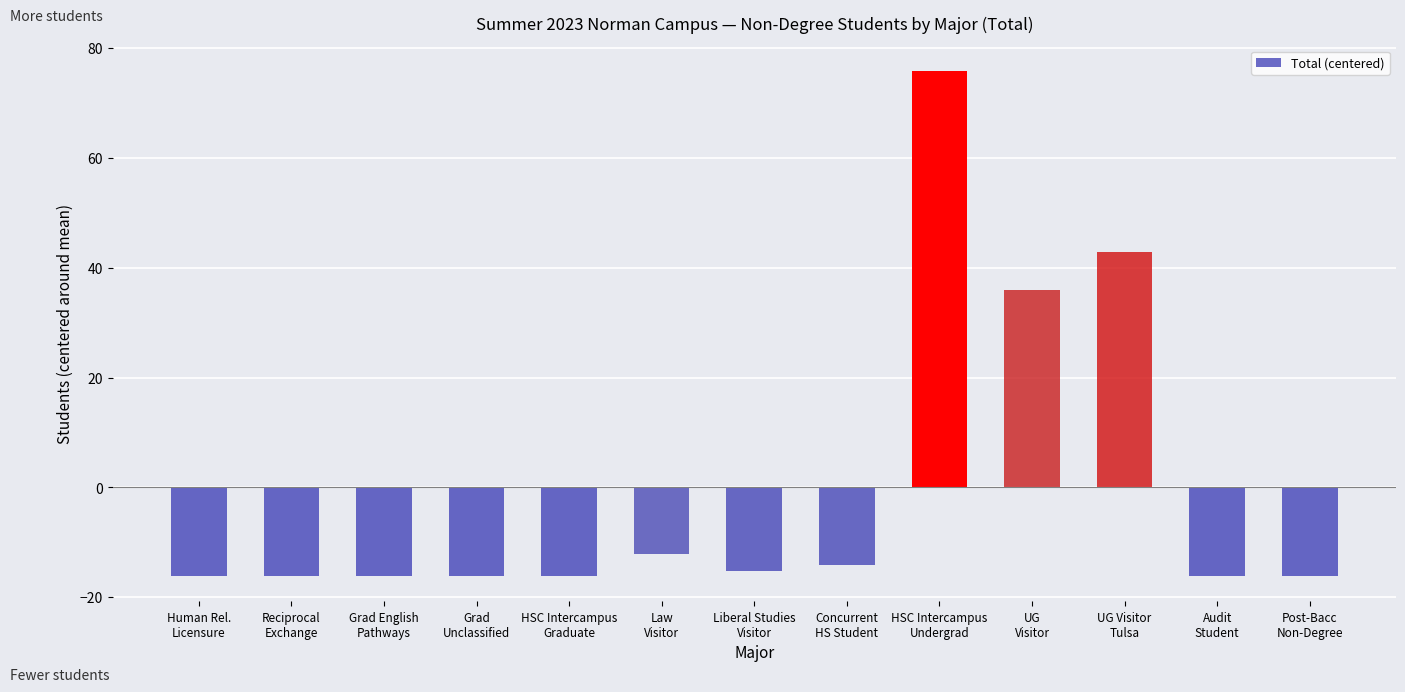

Reading left to right, extract all data points from this chart.

Human Rel.
Licensure=-16.2	Reciprocal
Exchange=-16.2	Grad English
Pathways=-16.2	Grad
Unclassified=-16.2	HSC Intercampus
Graduate=-16.2	Law
Visitor=-12.2	Liberal Studies
Visitor=-15.2	Concurrent
HS Student=-14.2	HSC Intercampus
Undergrad=75.8	UG
Visitor=35.8	UG Visitor
Tulsa=42.8	Audit
Student=-16.2	Post-Bacc
Non-Degree=-16.2